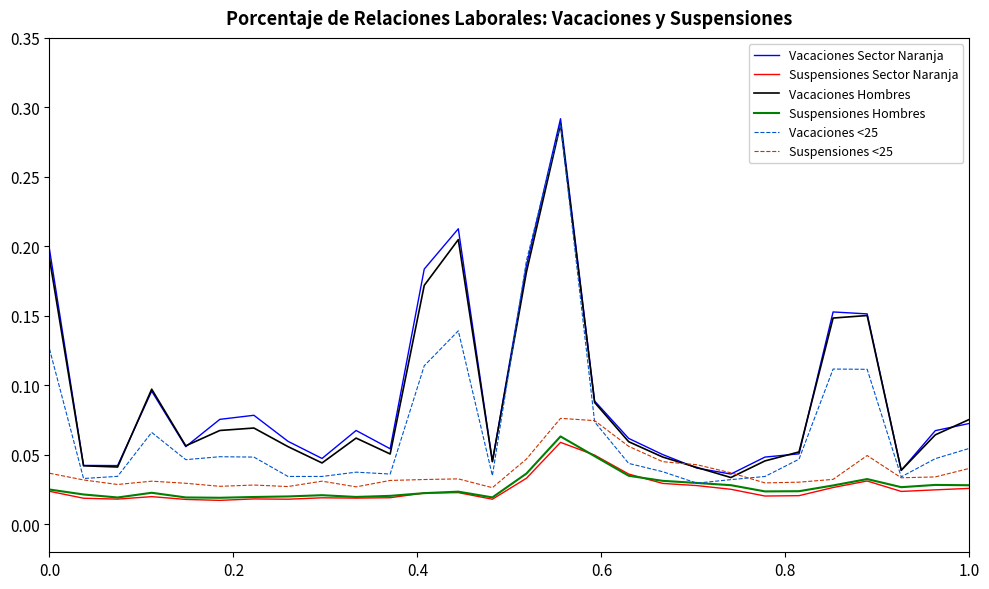

Which series has the largest range (max minus min)?

Vacaciones <25